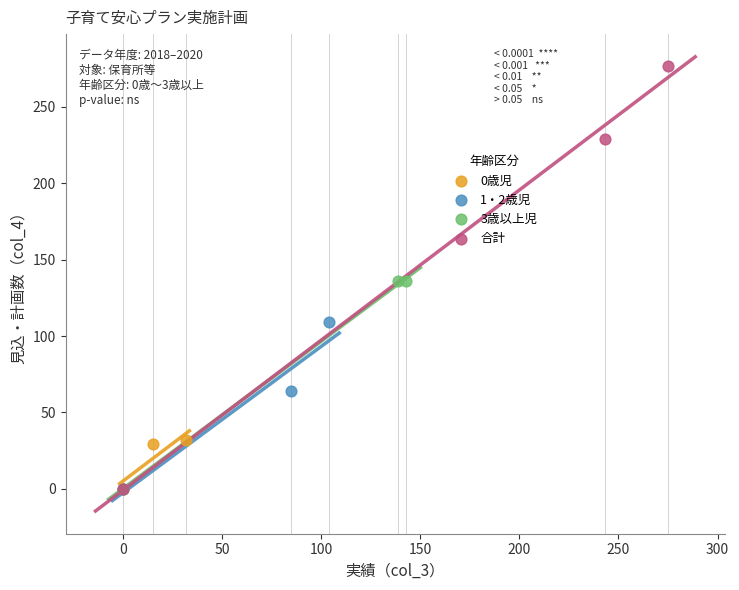

What are all the series names shown in the legend?

0歳児, 1・2歳児, 3歳以上児, 合計